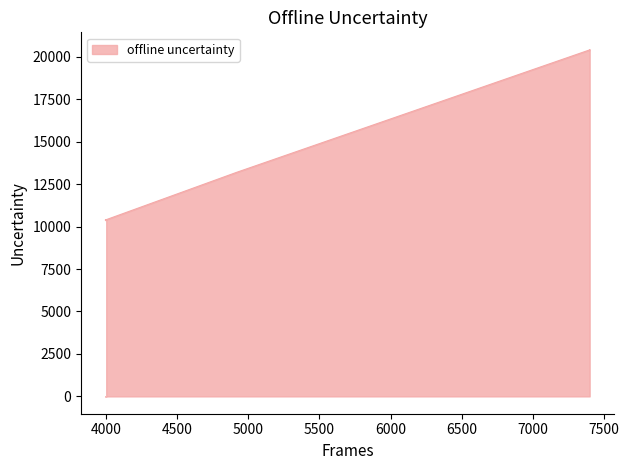

Between 4918 and 7400, which is larger?

7400